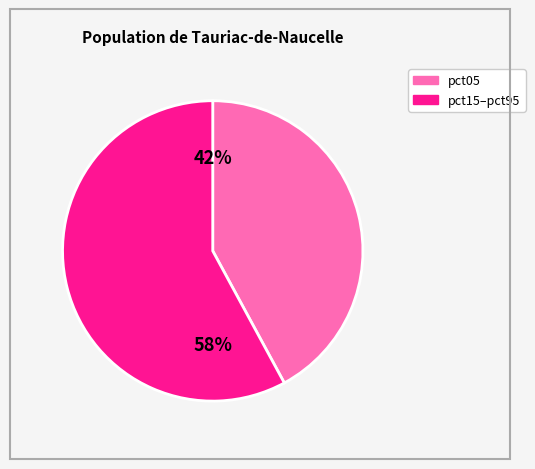

Is there a majority slice in this chart?

Yes